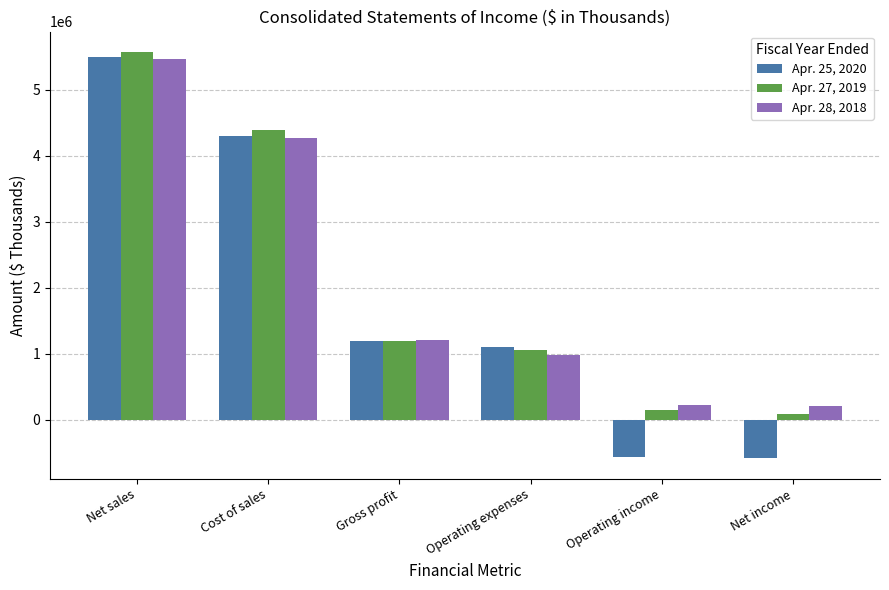

What is the smallest value displayed?

-589367